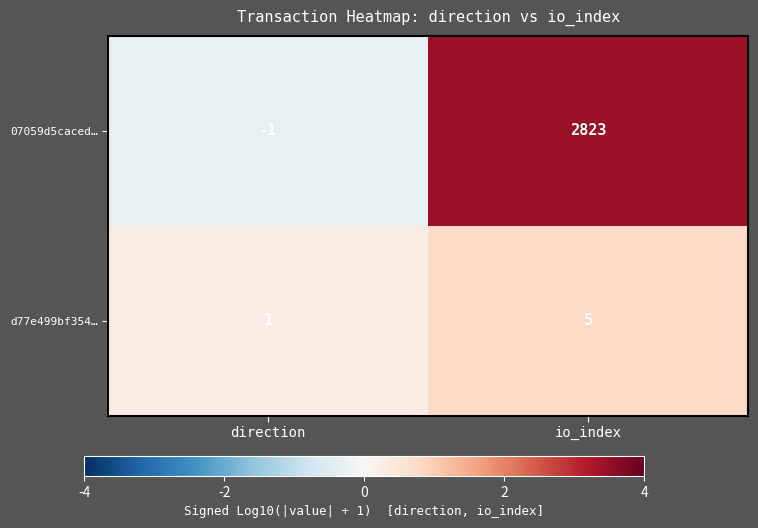

What is the smallest value displayed?

-1